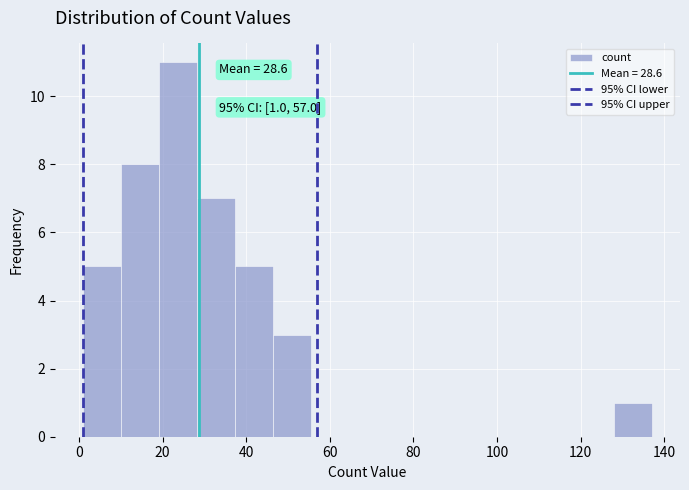

Which range on the x-axis has the tallest bar?

20 to 28